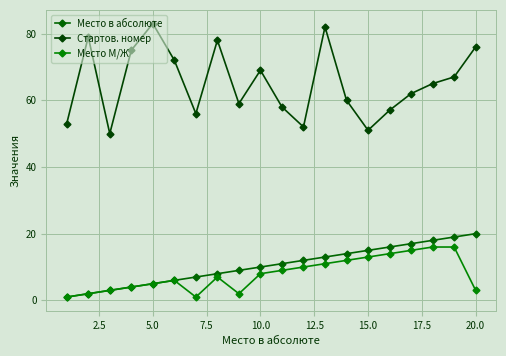

True or false: Стартов. номер and Место М/Ж cross at least once.

False